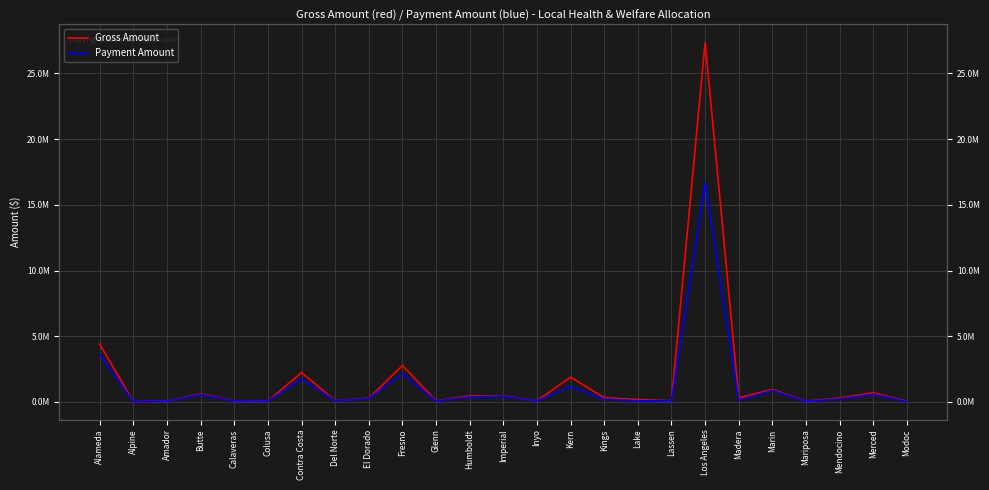

How many lines are shown in the chart?

2